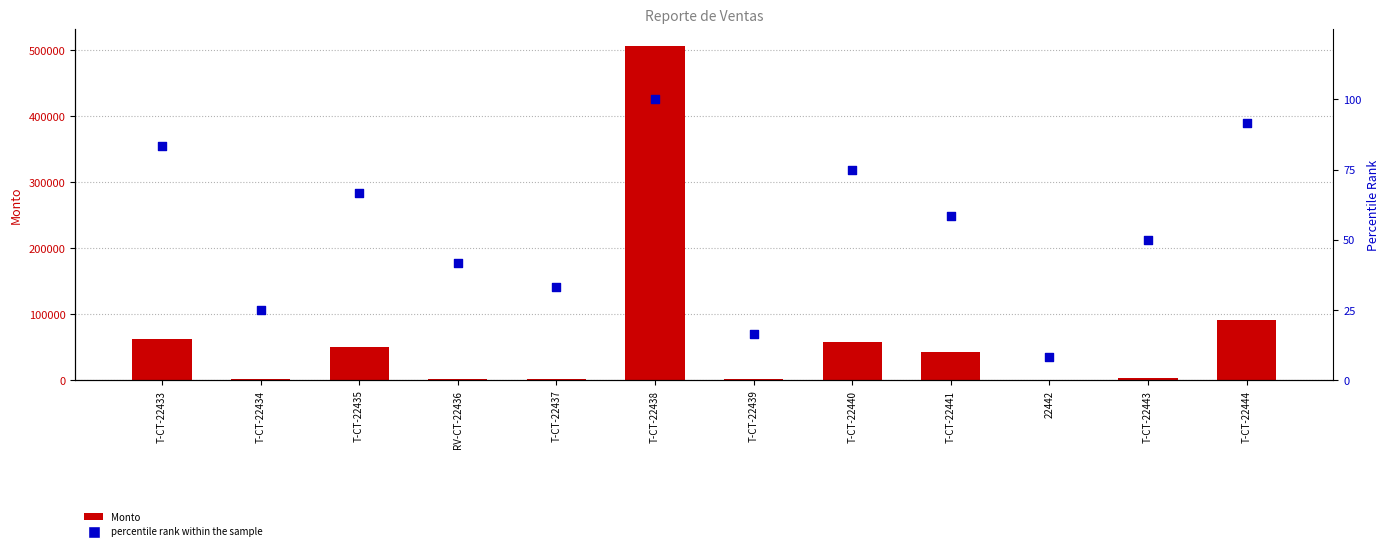

At how many categories does at least one series exceed 456377?

1